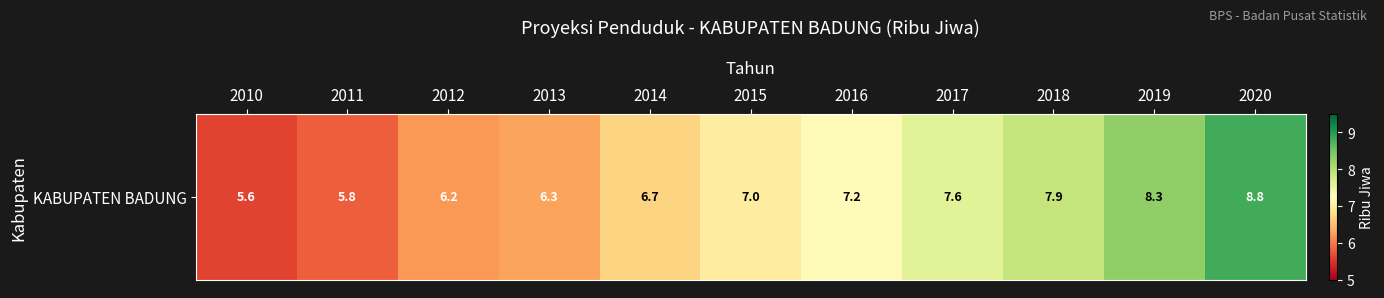

What is the minimum value shown in the chart?

5.6